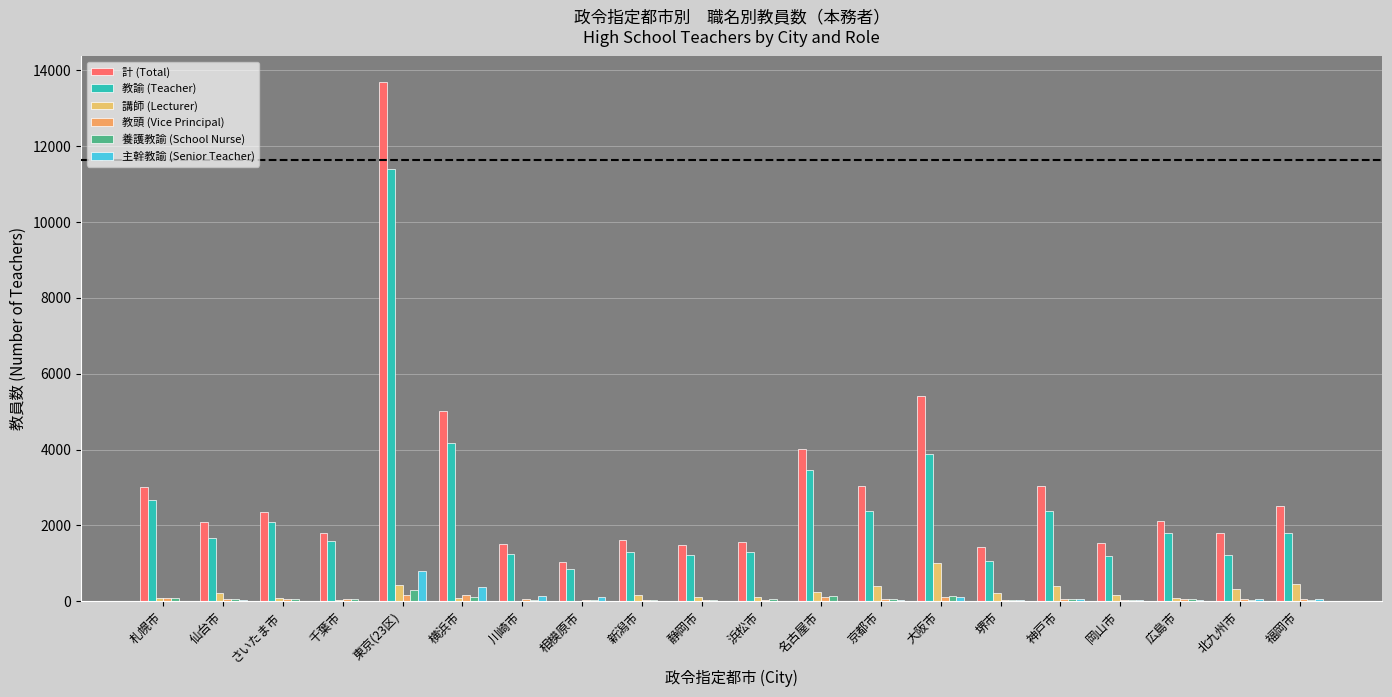

Where is 教諭 (Teacher) nearest to the value 6121?

横浜市